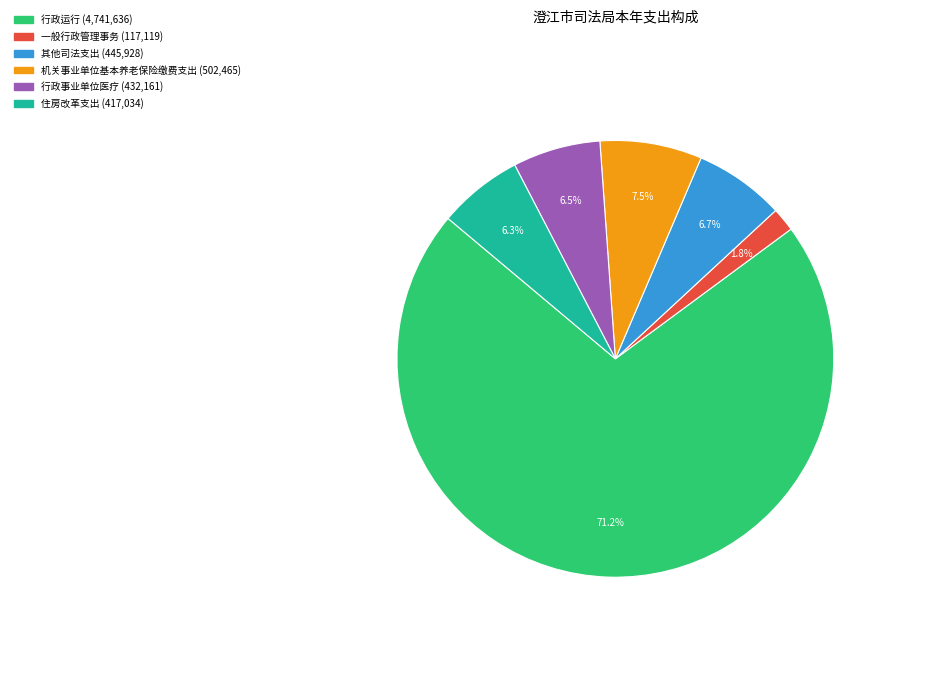

True or false: 机关事业单位基本养老保险缴费支出 accounts for 1% of the total.

False